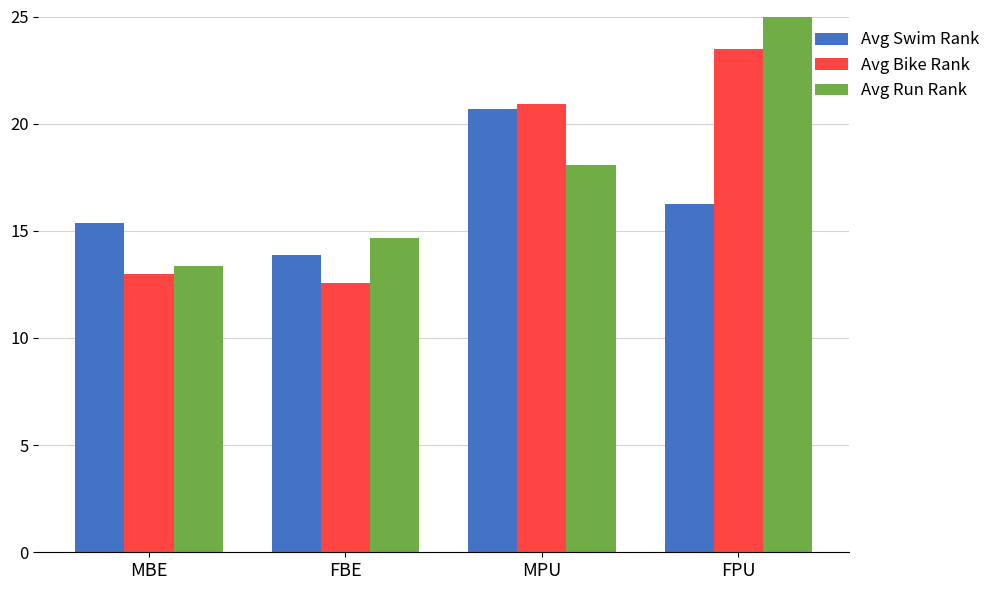

True or false: Avg Run Rank has a value of 24.6 at MPU.

False